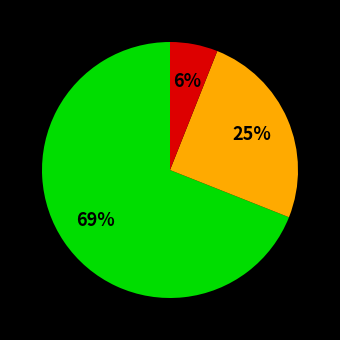

Is there a majority slice in this chart?

Yes